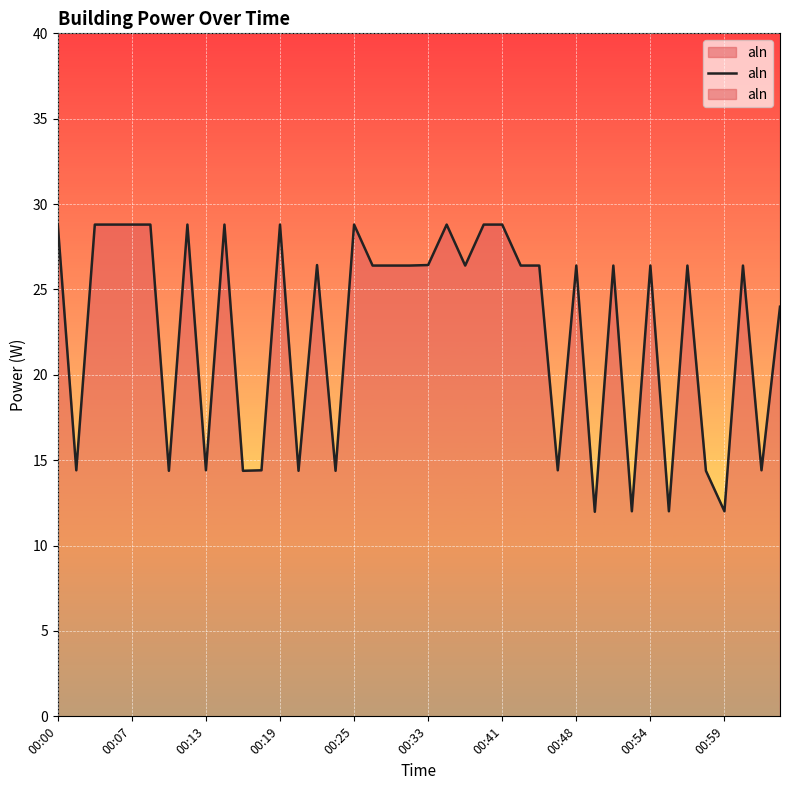

True or false: the data shows 14.4 at 38.

True